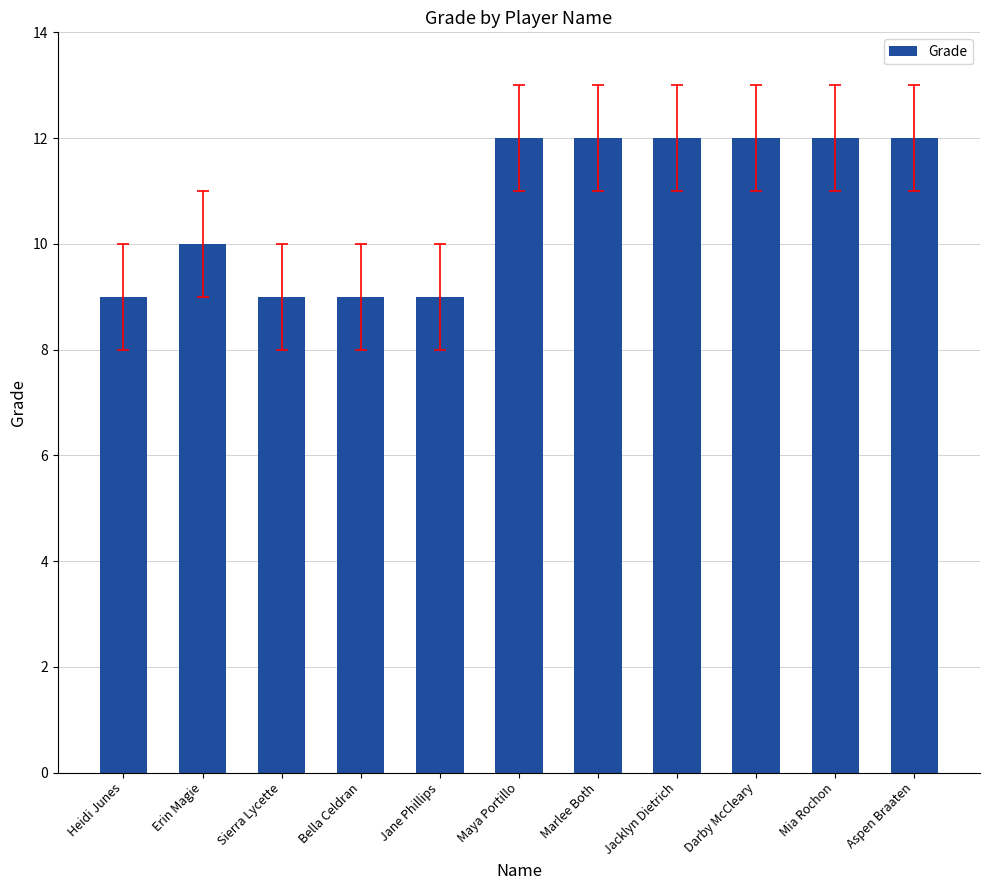

Between Darby McCleary and Erin Magie, which is larger?

Darby McCleary